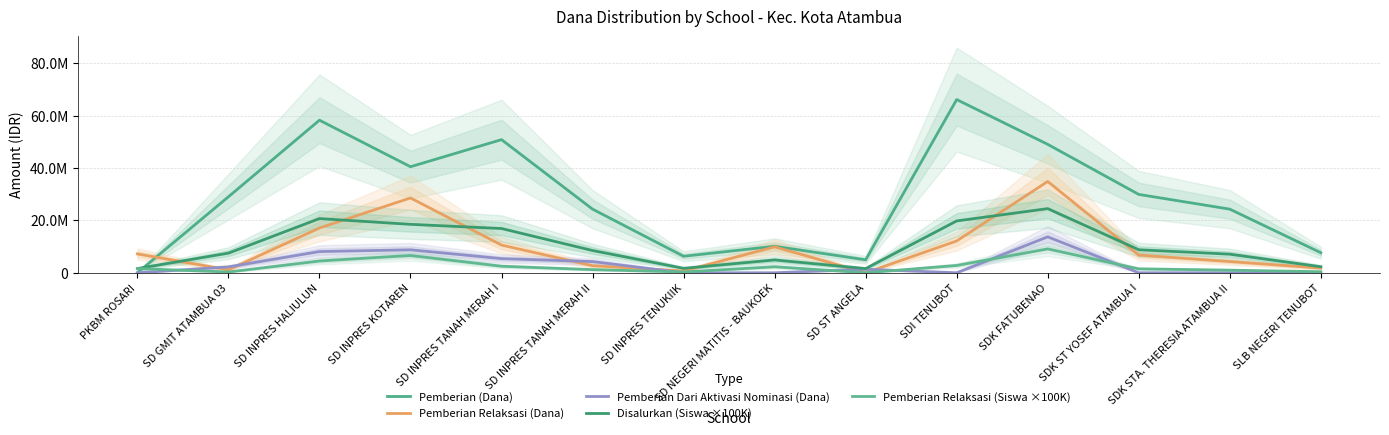

The value of Disalurkan (Siswa ×100K) at SD GMIT ATAMBUA 03 is 10374686. True or false?

False